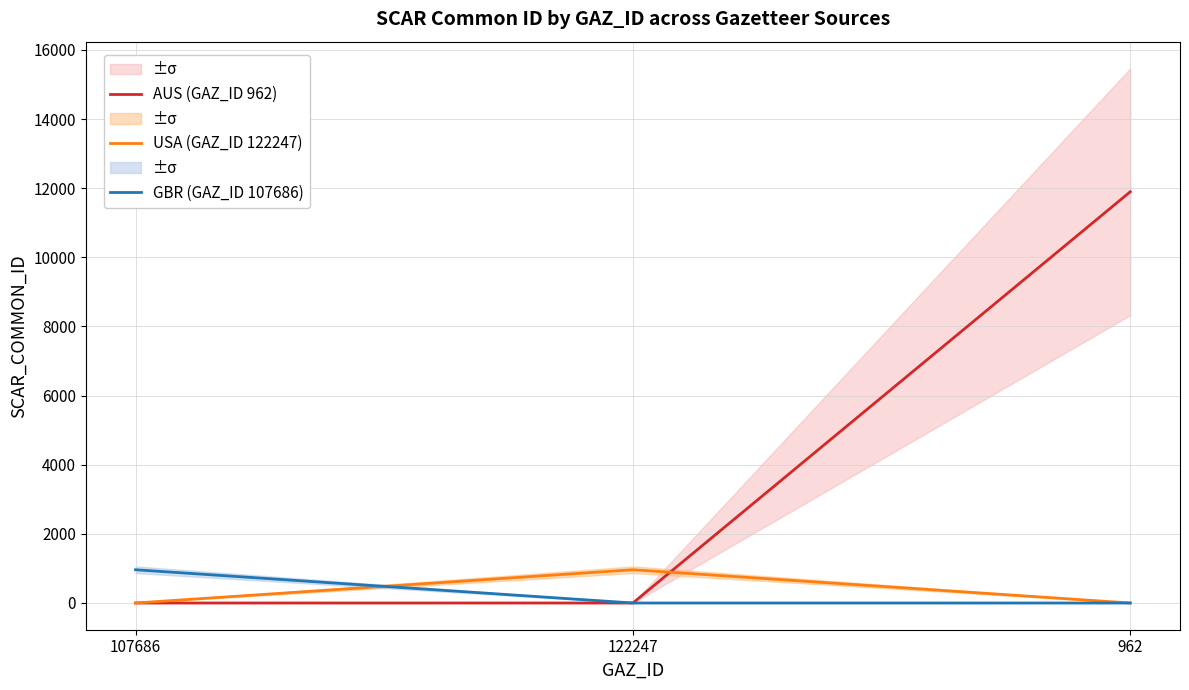

List the series in order of their peak value, lowest first.

USA (GAZ_ID 122247), GBR (GAZ_ID 107686), AUS (GAZ_ID 962)